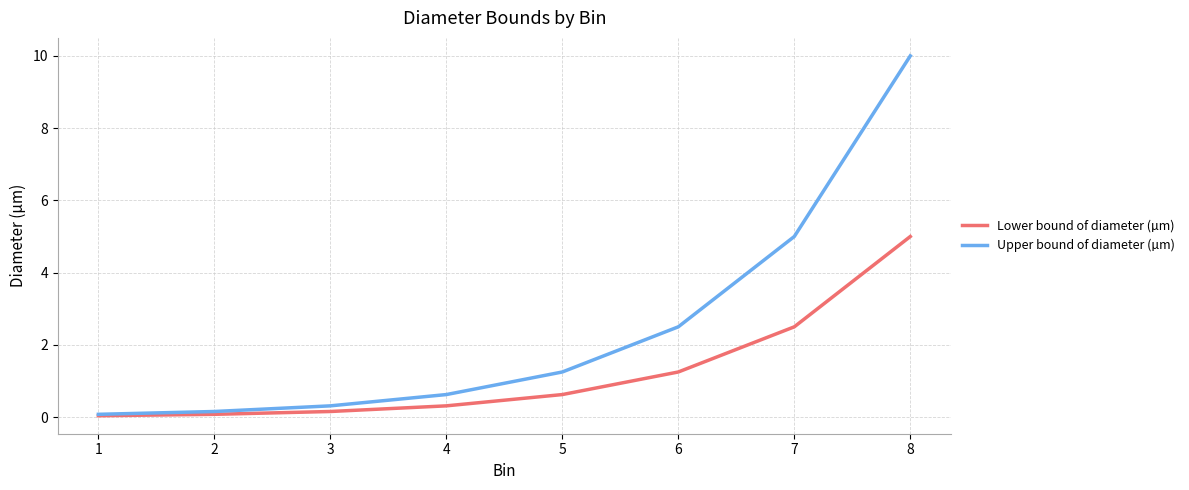

Between 1 and 5, which series saw the biggest shift?

Upper bound of diameter (µm)